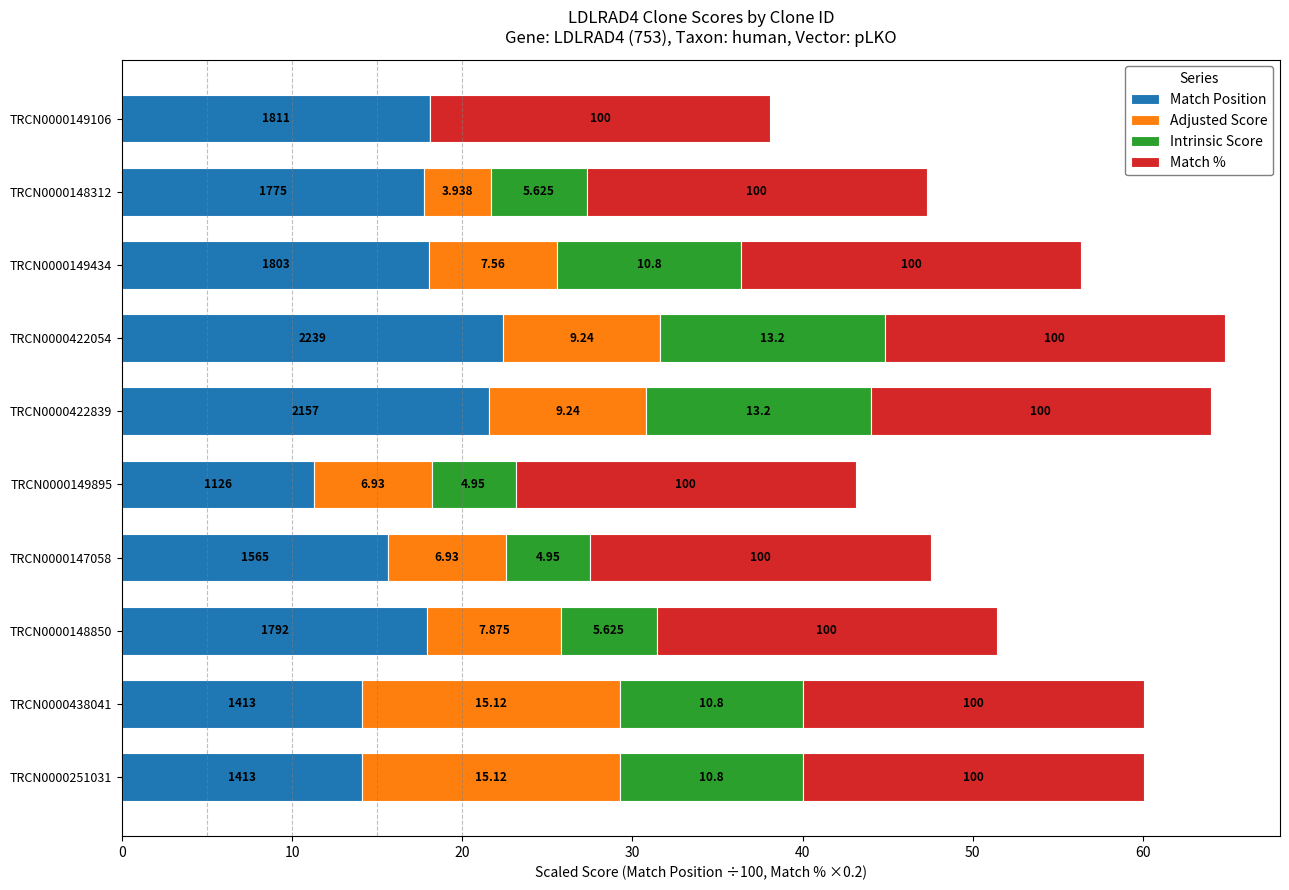

What are all the series names shown in the legend?

Match Position, Adjusted Score, Intrinsic Score, Match %